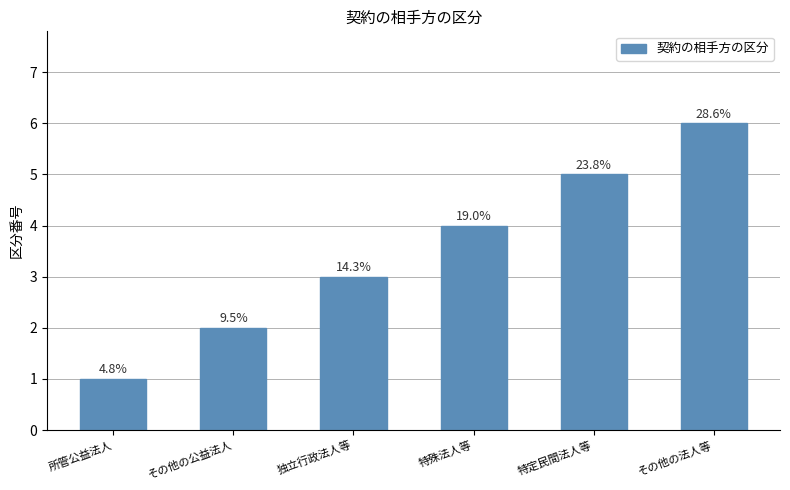

Does the chart contain any negative values?

No